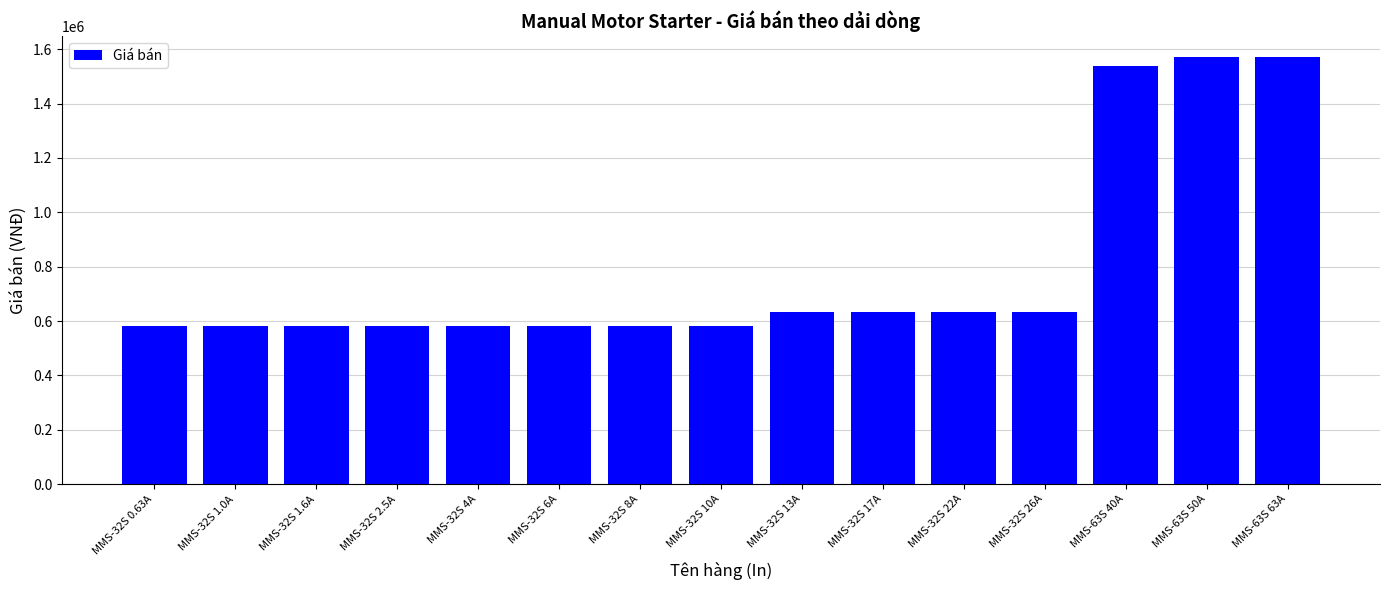

What is the average value?

790667